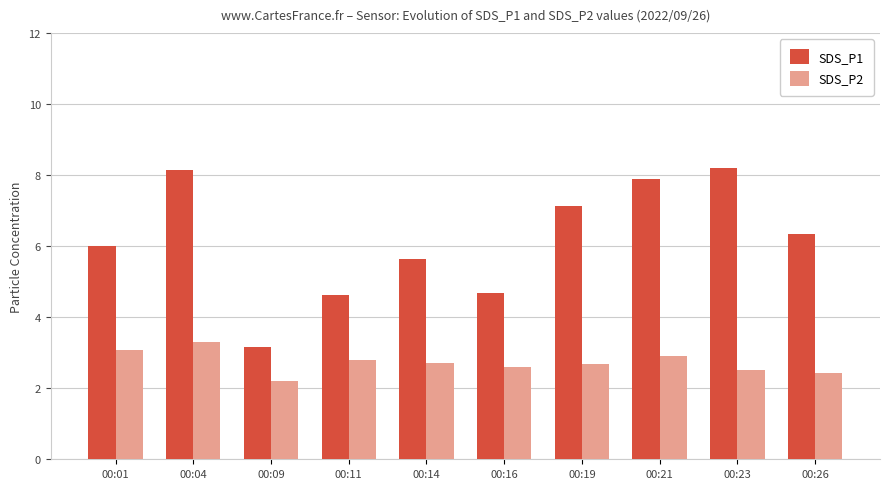

Is the value of SDS_P2 at 00:23 greater than the value of SDS_P1 at 00:26?

No